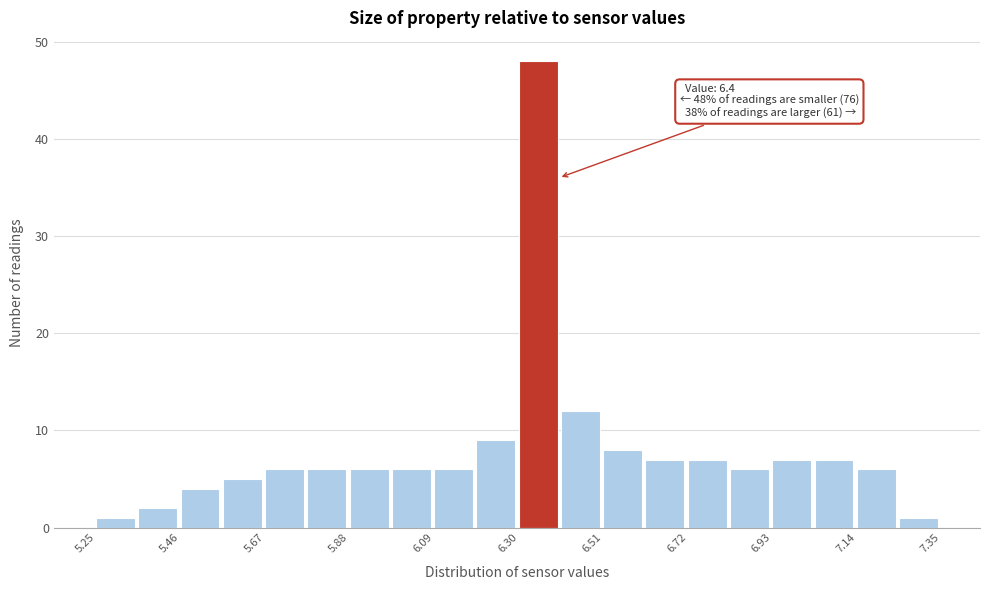

Read against the x-axis, roughly where is the centre of the tallest bar?

6.35